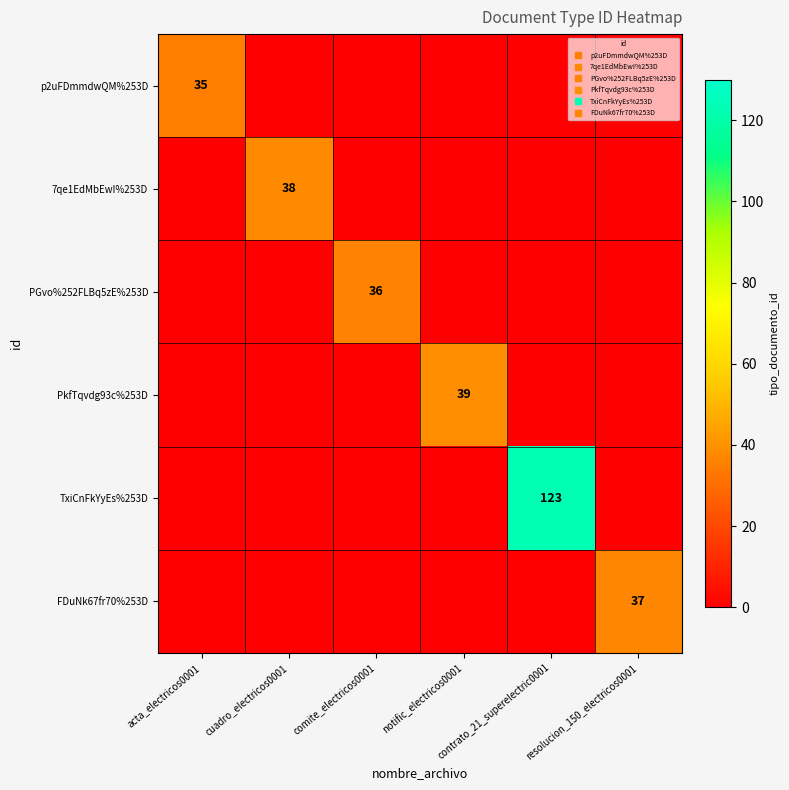

Which category has the highest value in the 7qe1EdMbEwI%253D series?

cuadro_electricos0001